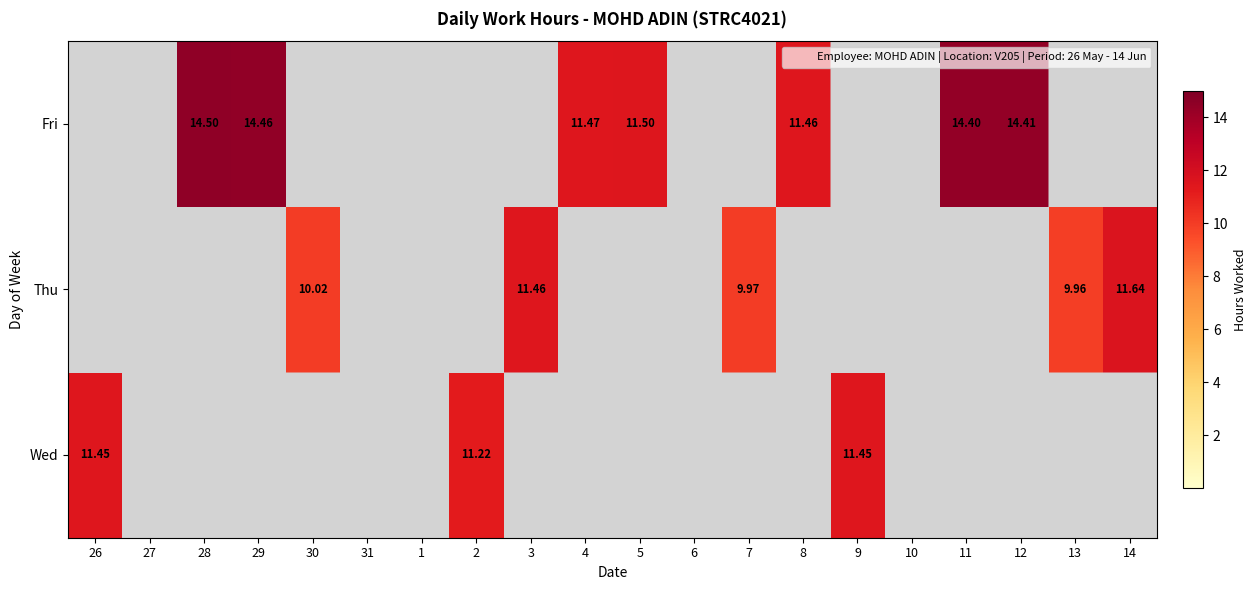

At 12, list the series in order from largest to smallest.

Fri, Wed, Thu